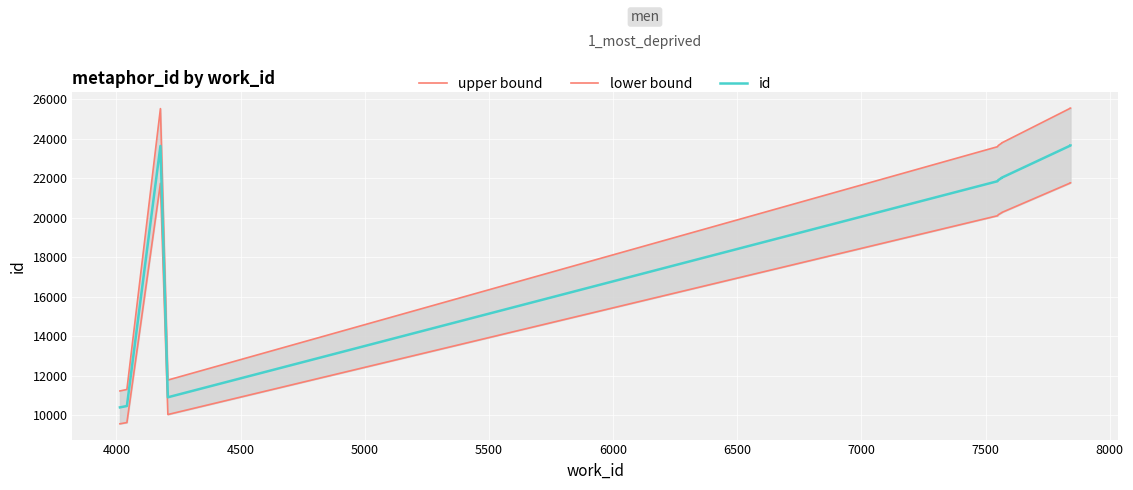

Which series has the largest total across all categories?

upper bound